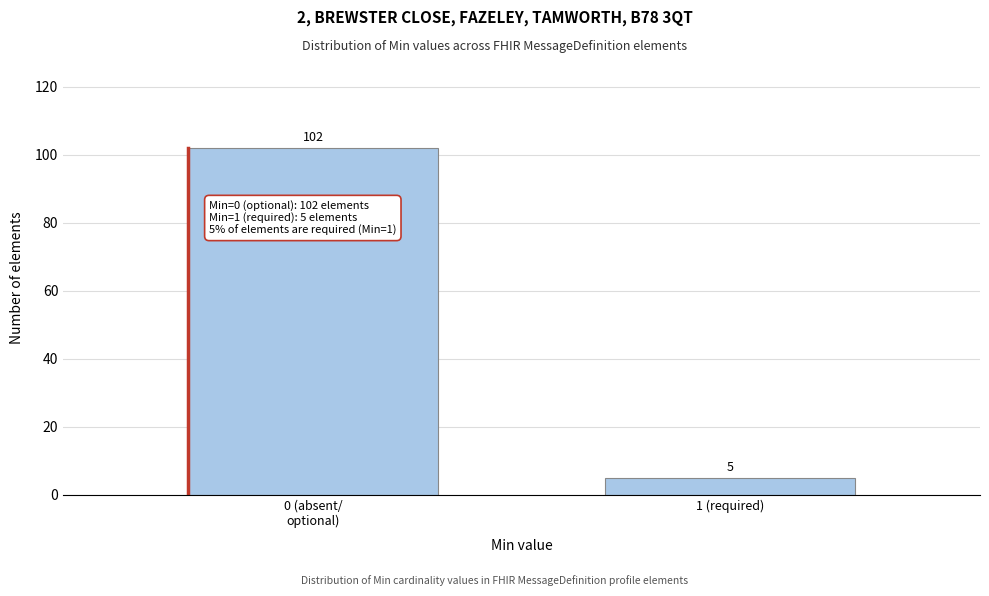

Reading right to left, list all the values displayed in this chart.

5	102